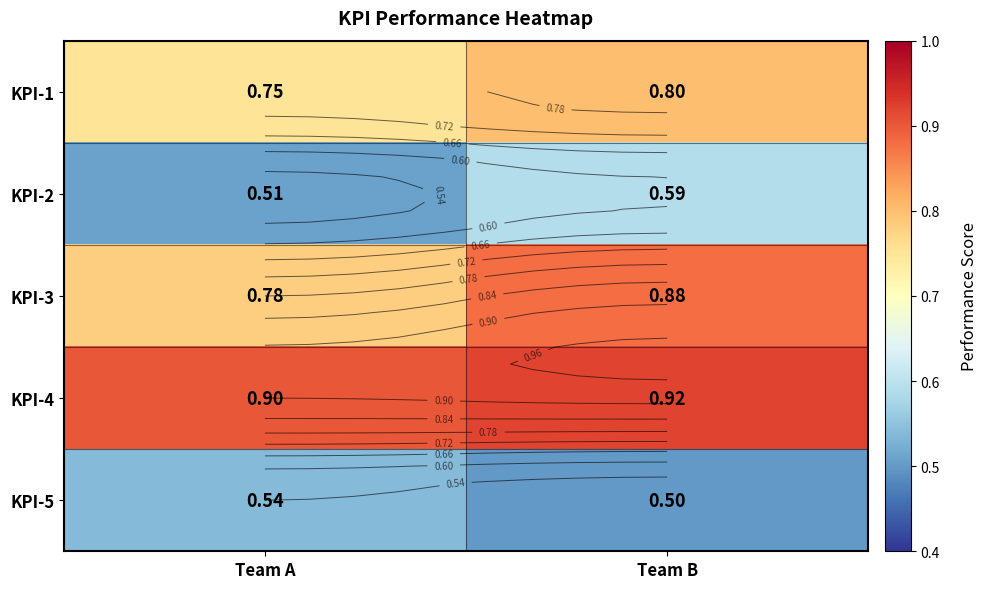

Where is KPI-3 nearest to the value 0?

Team A